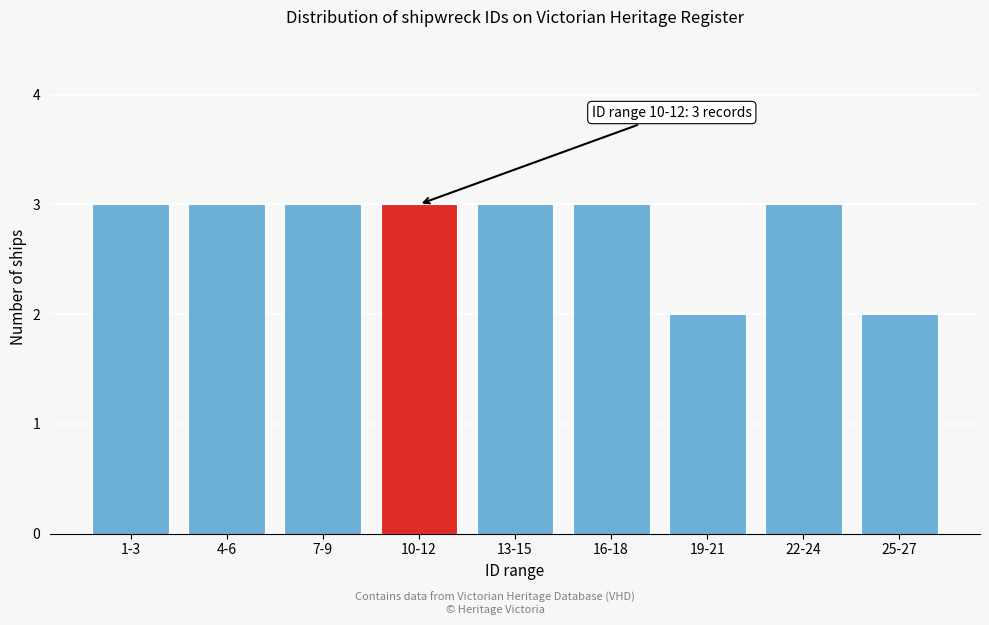

Reading left to right, transcribe all the data shown in this chart.

1-3=3	4-6=3	7-9=3	10-12=3	13-15=3	16-18=3	19-21=2	22-24=3	25-27=2